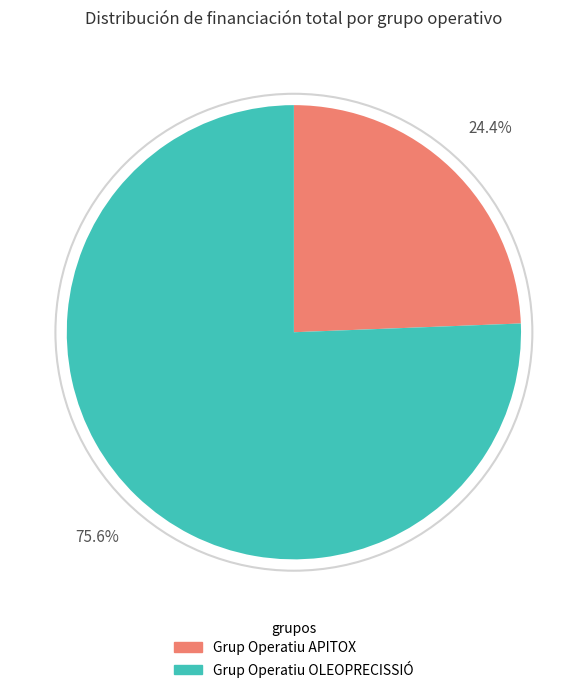

To the nearest percent, what is the difference between the largest and smallest slice percentages?

51%